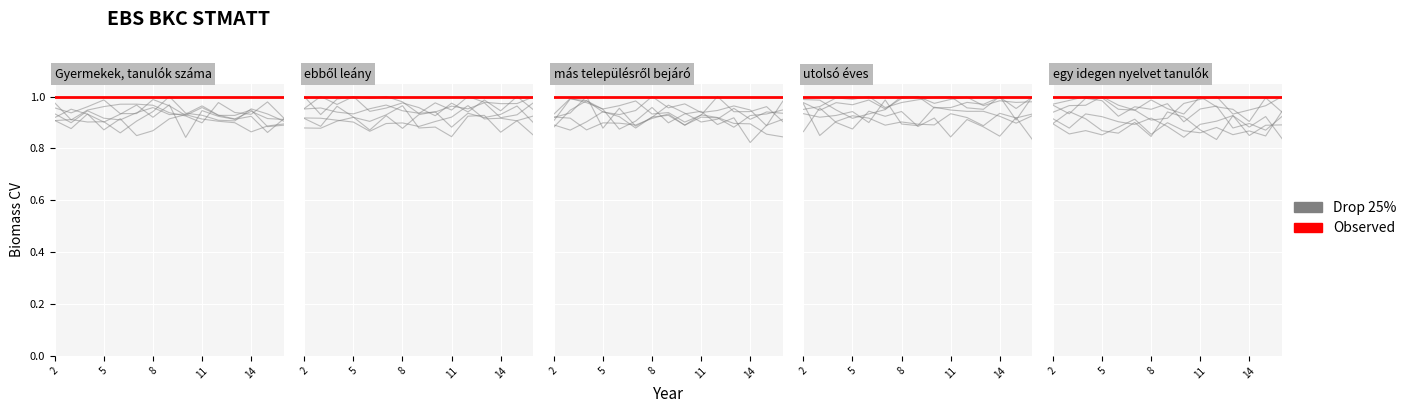

At 8, list the series in order from smallest to largest.

Drop 25%, Observed